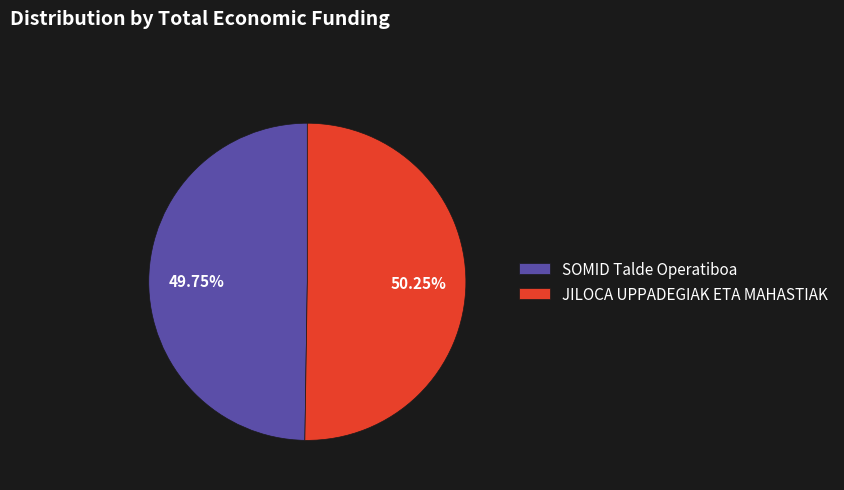

To the nearest percent, what is the combined percentage of JILOCA UPPADEGIAK ETA MAHASTIAK and SOMID Talde Operatiboa?

100%